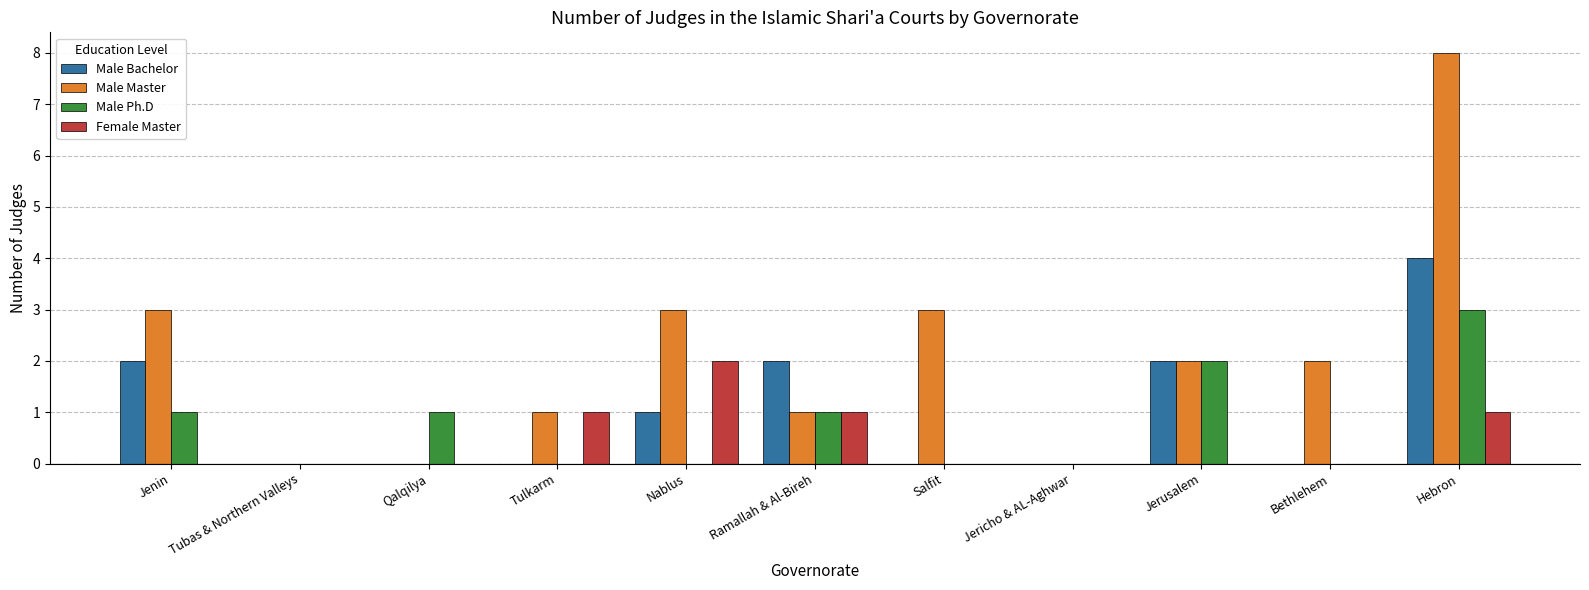

Which series changed the most between Jenin and Nablus?

Female Master